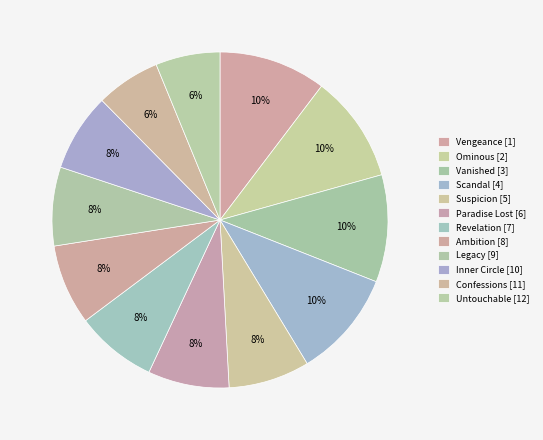

Count the number of slices in the pie.

12